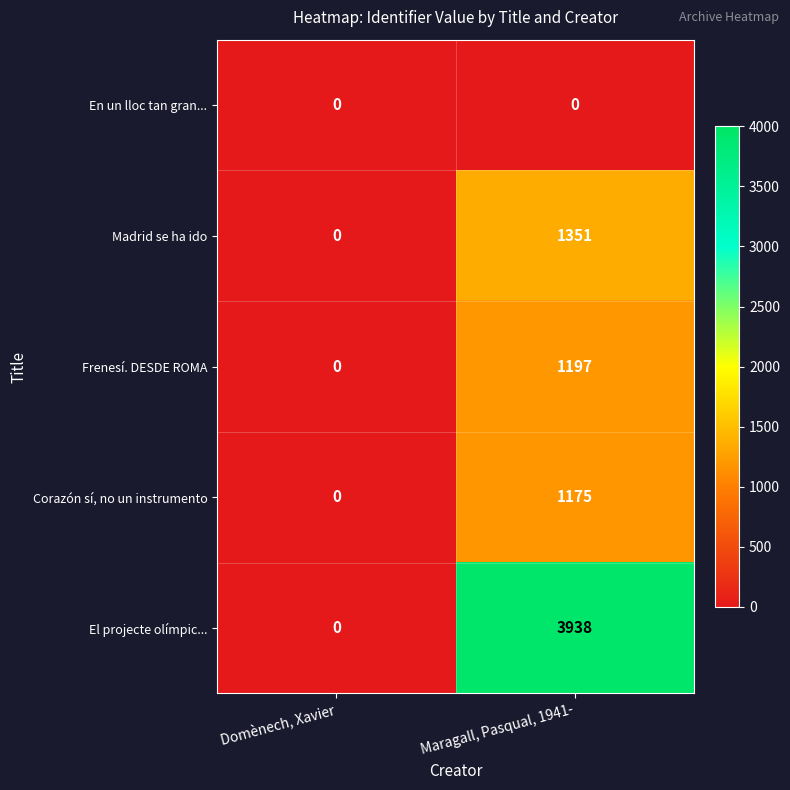

Reading left to right, list all the values displayed in this chart.

En un lloc tan gran...: Domènech, Xavier=0	Maragall, Pasqual, 1941-=0
Madrid se ha ido: Domènech, Xavier=0	Maragall, Pasqual, 1941-=1351
Frenesí. DESDE ROMA: Domènech, Xavier=0	Maragall, Pasqual, 1941-=1197
Corazón sí, no un instrumento: Domènech, Xavier=0	Maragall, Pasqual, 1941-=1175
El projecte olímpic...: Domènech, Xavier=0	Maragall, Pasqual, 1941-=3938